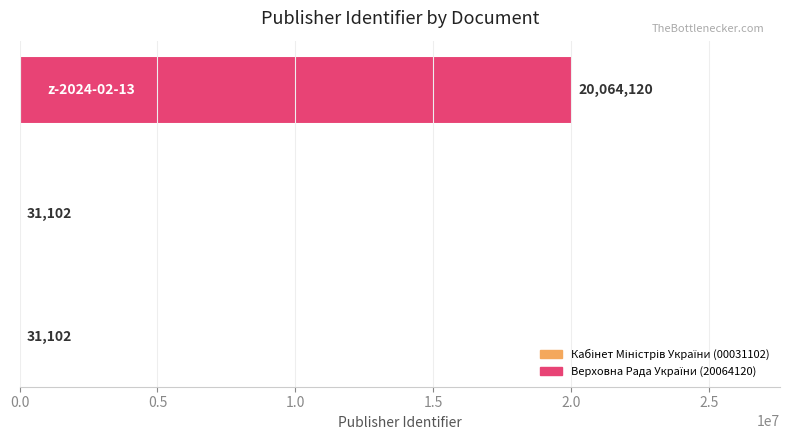

How many values are between 31102 and 20064120?

3